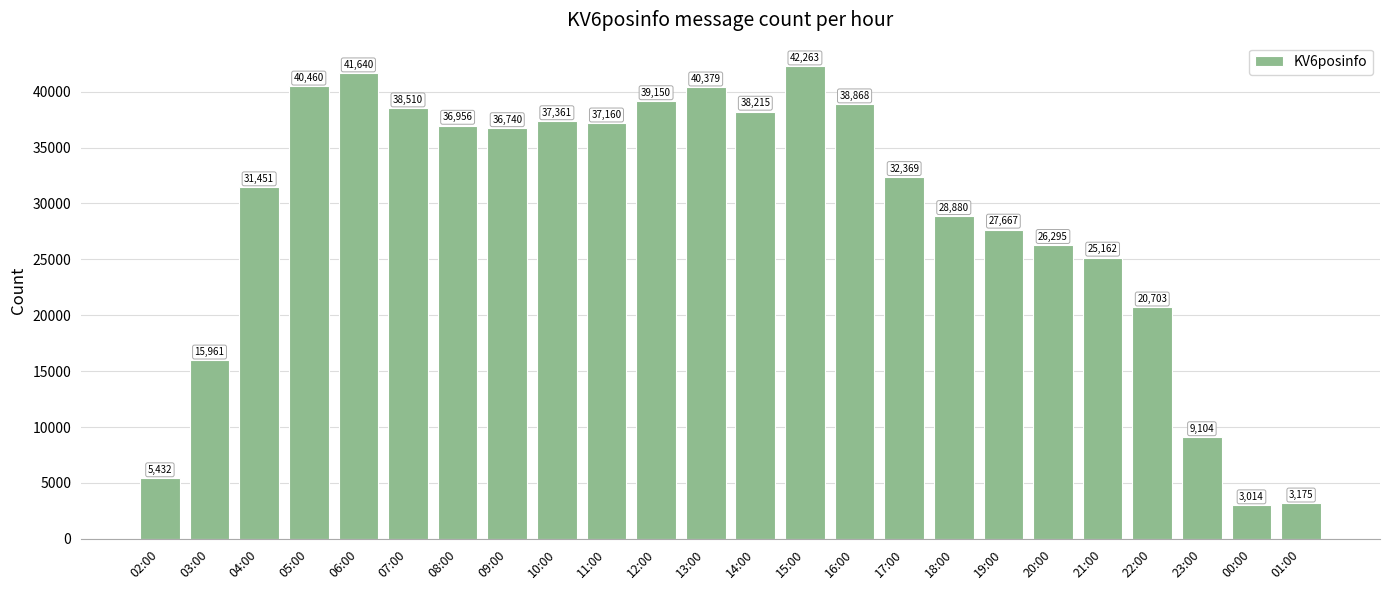

The value at 14:00 is 23337. True or false?

False